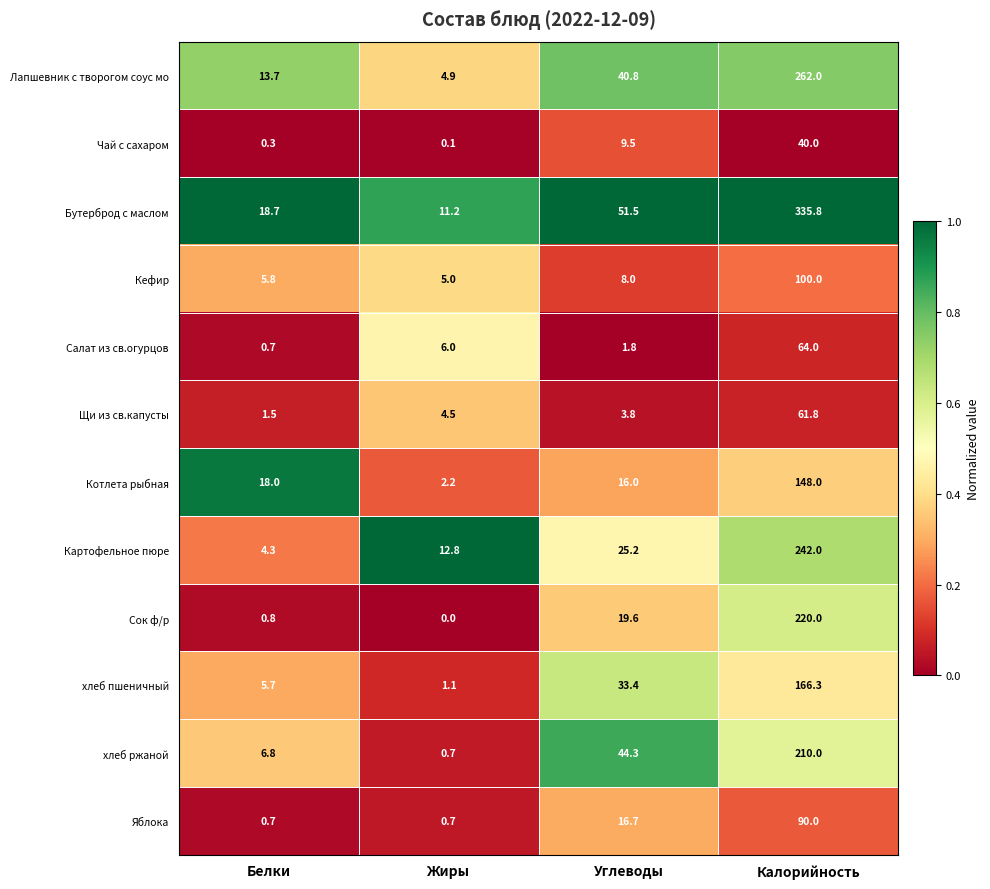

At which label is Лапшевник с творогом соус мо closest to 133?

Углеводы